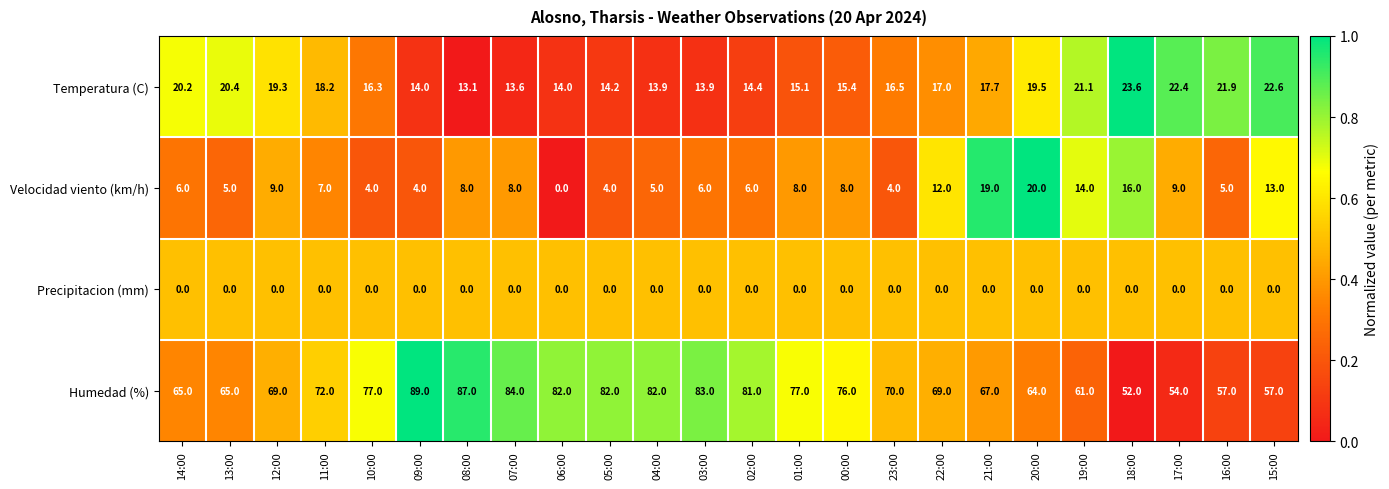

Which series has the largest range (max minus min)?

Humedad (%)